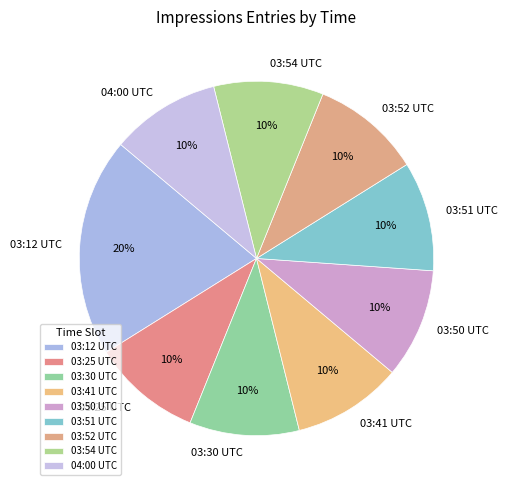

The 03:52 UTC slice represents 20% of the pie. True or false?

False